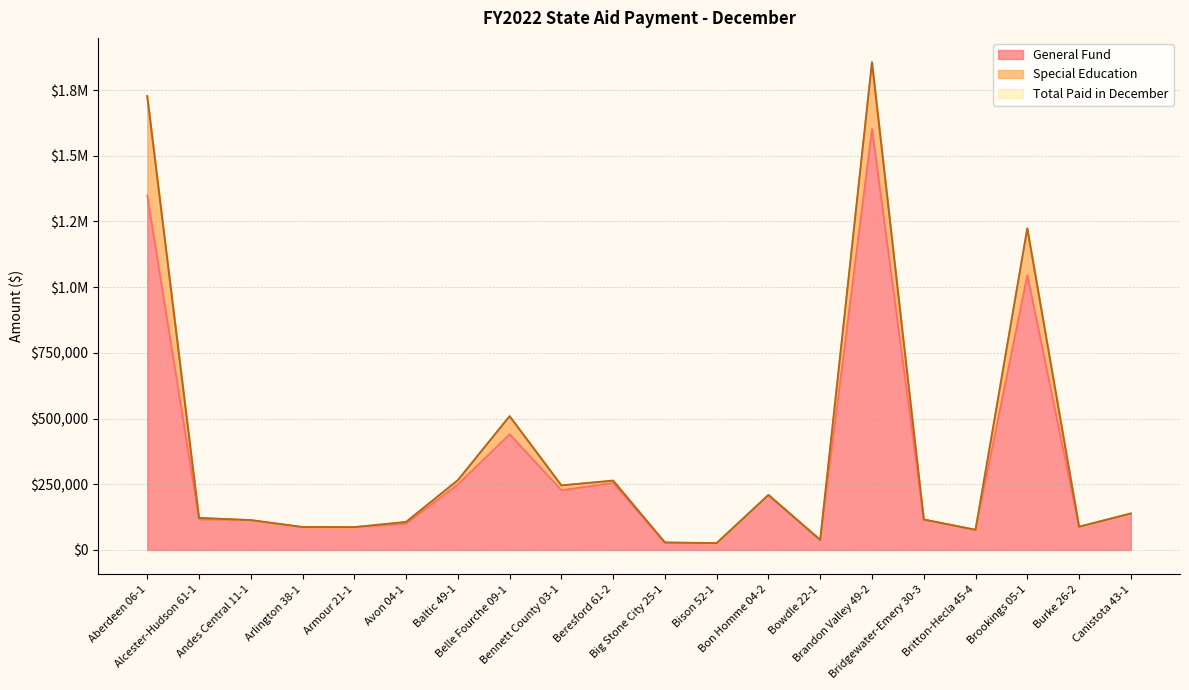

What position from the left is Bridgewater-Emery 30-3?

16